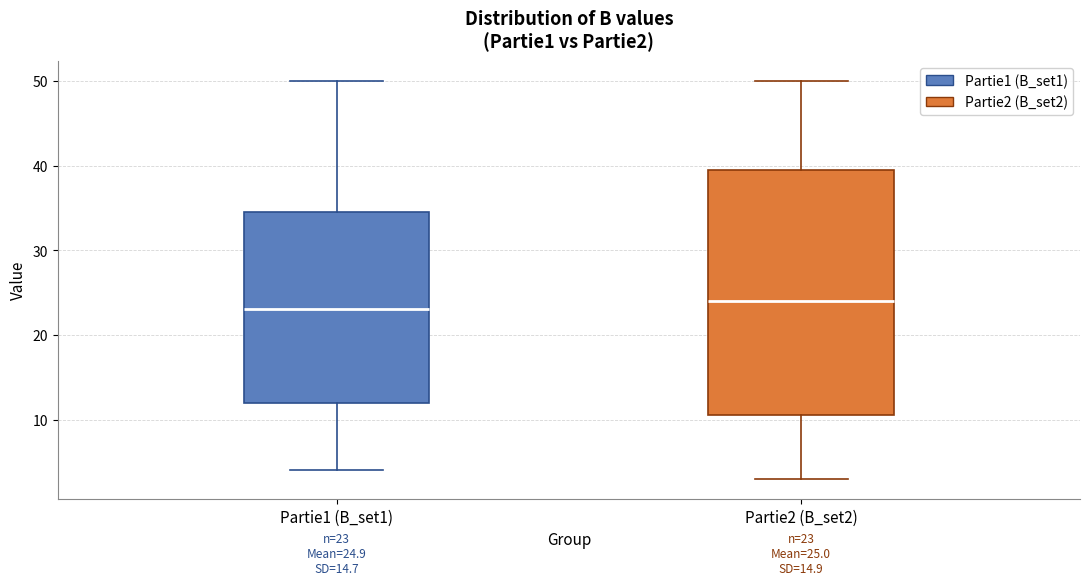

Which box's median line is the highest?

Partie2 (B_set2)